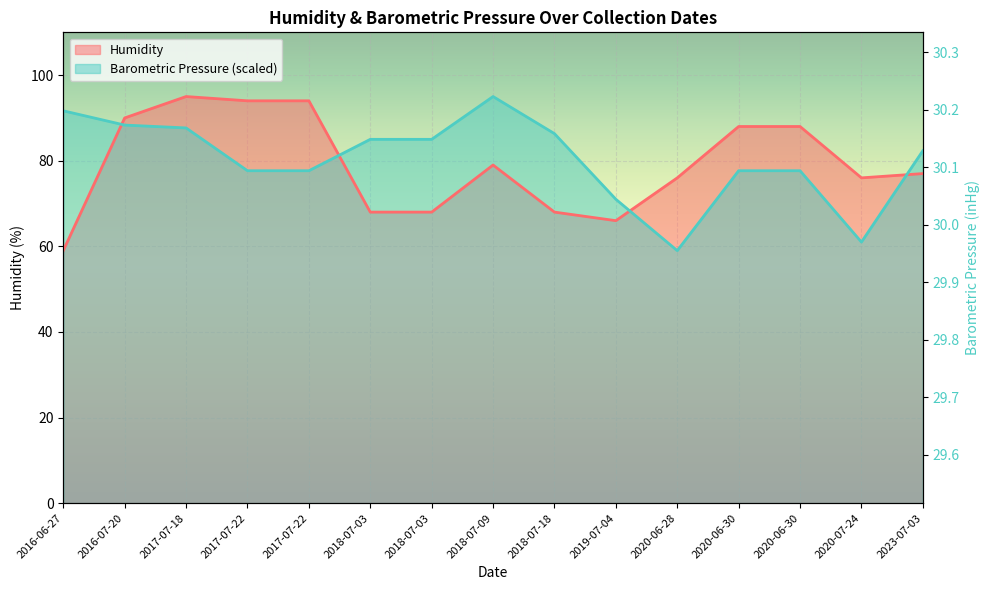

Between 2023-07-03 and 2017-07-18, which is larger?

2017-07-18